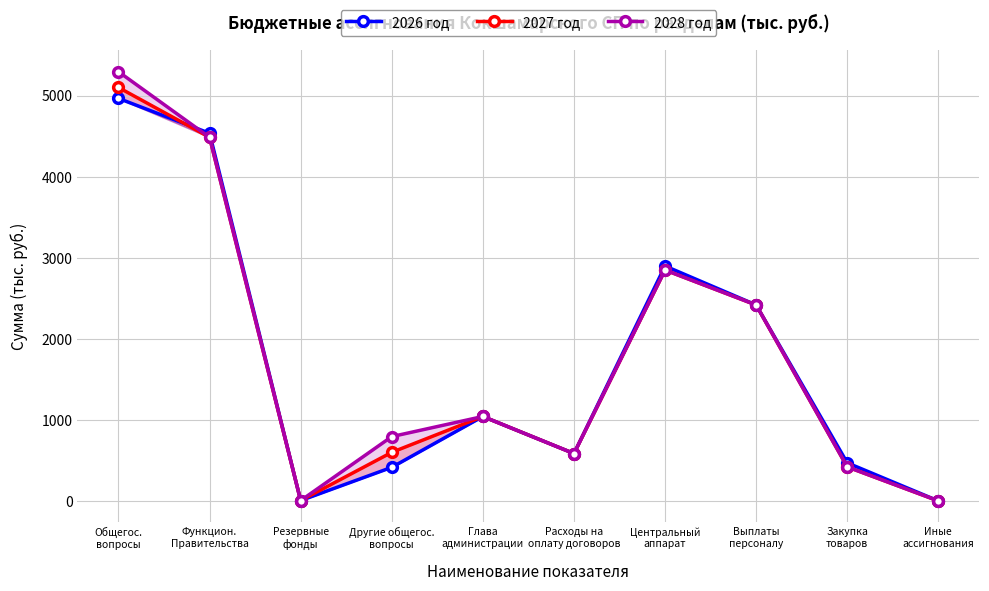

Is it true that 2028 год equals 10.0 at Резервные
фонды?

True